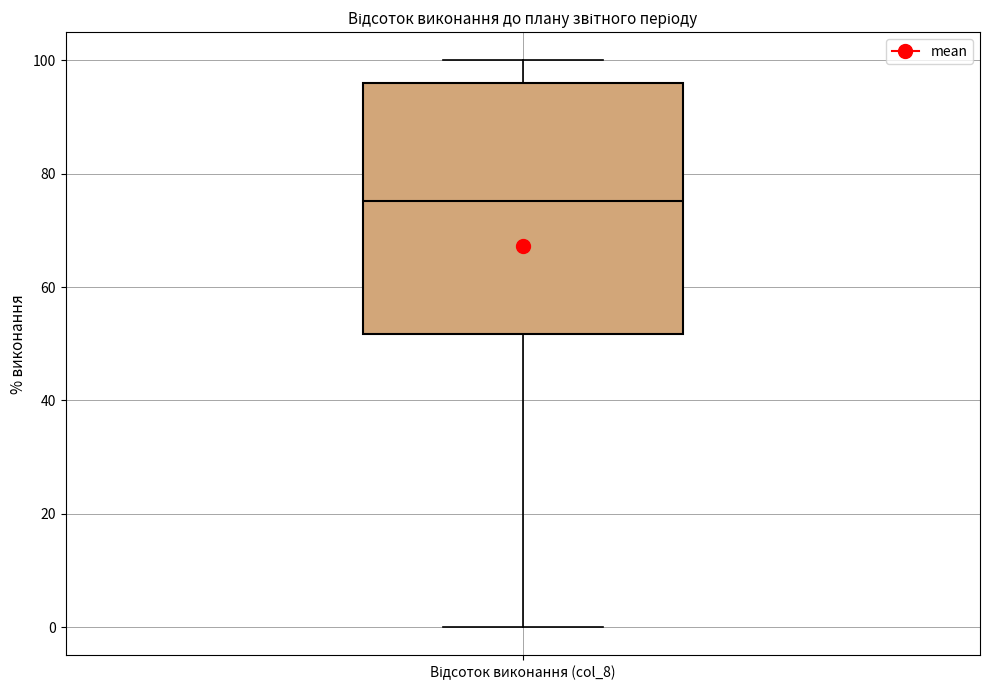

Read this box plot against the y-axis: the position of the median line, the range covered by the box, and the ends of both whiskers. The values are not printed on the chart, so give them approximately, as read against the axis.

median 76, box 52 to 96, whiskers 0 to 100